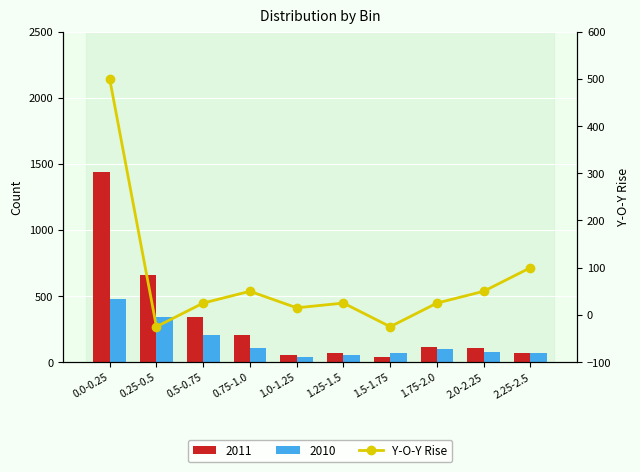

What is the maximum value shown in the chart?

500